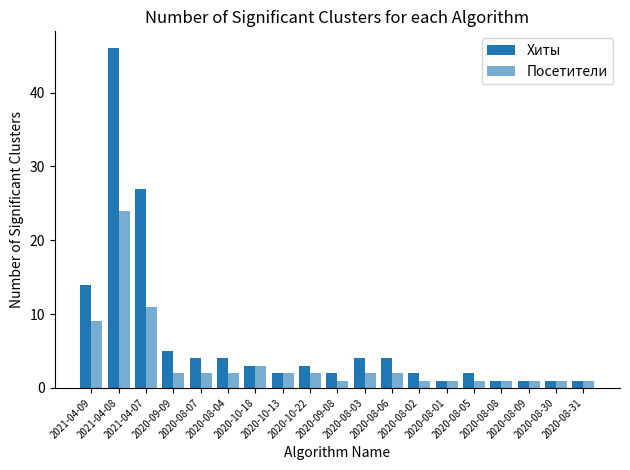

The value of Посетители at 2020-10-22 is 2. True or false?

True